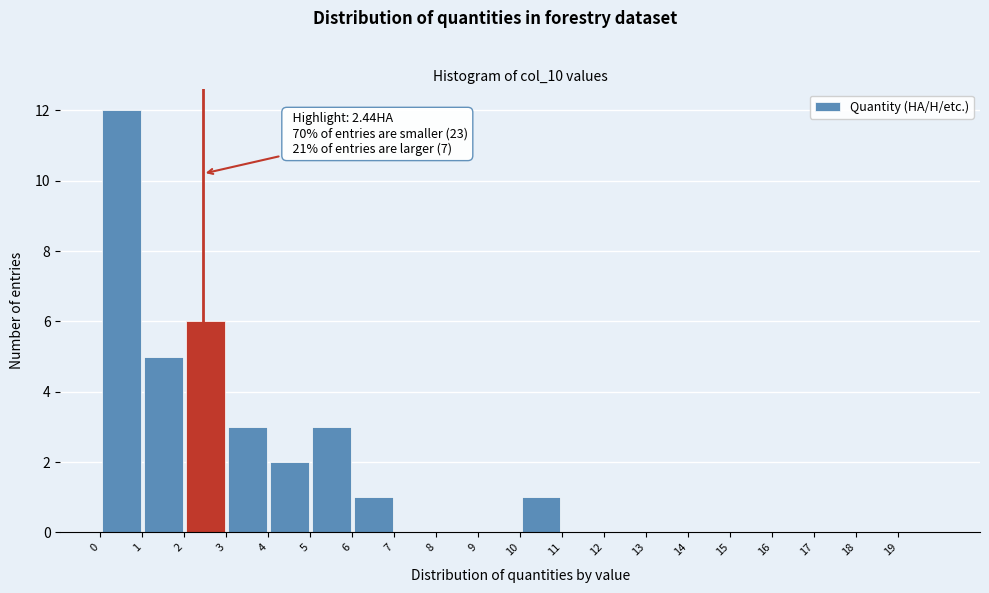

Which range on the x-axis has the tallest bar?

0 to 1